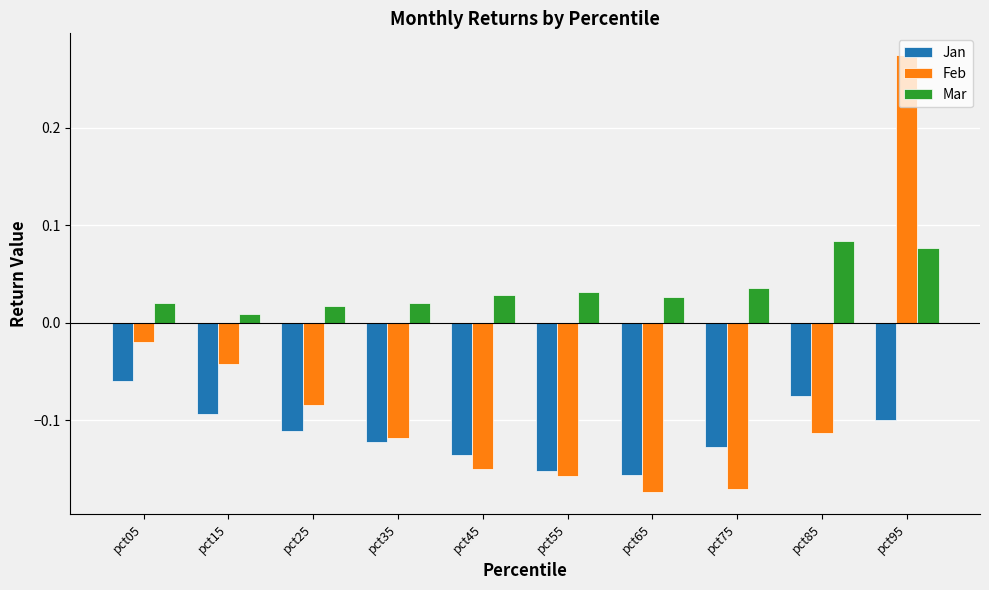

List the series in order of their overall mean, lowest first.

Jan, Feb, Mar